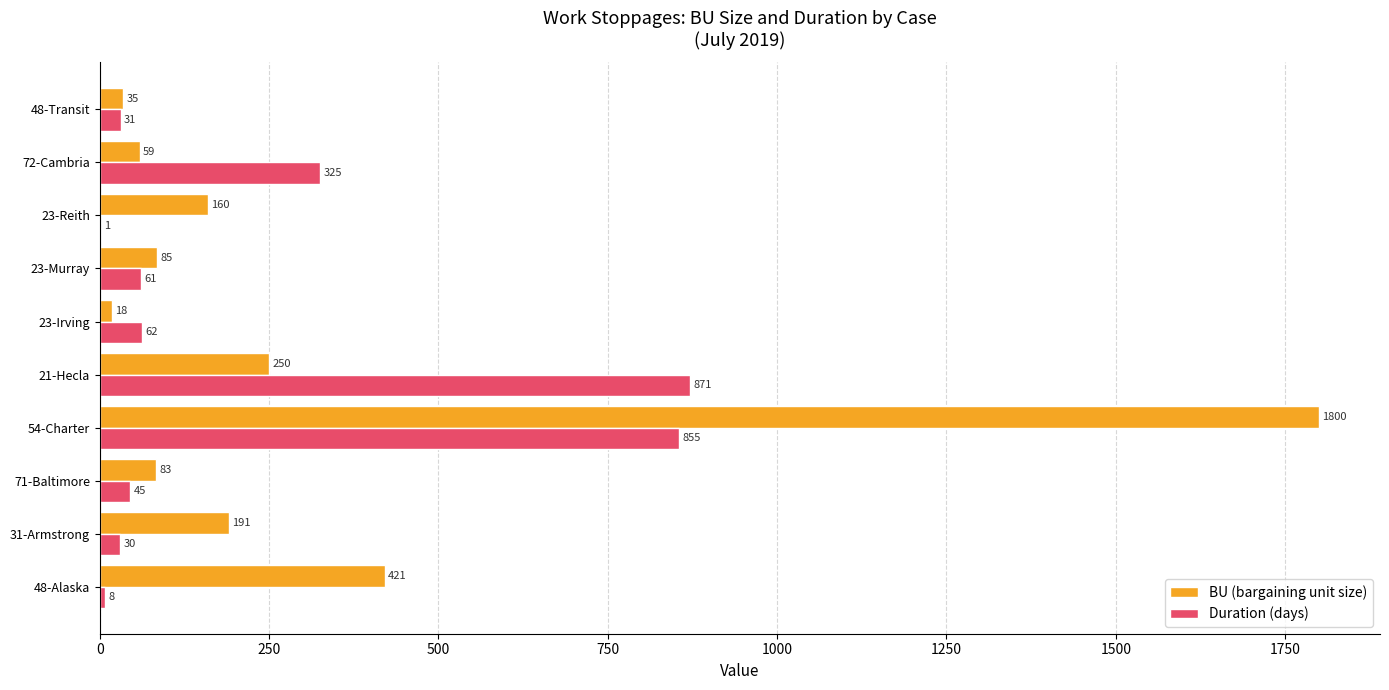

At which category is the sum across all series the highest?

54-Charter